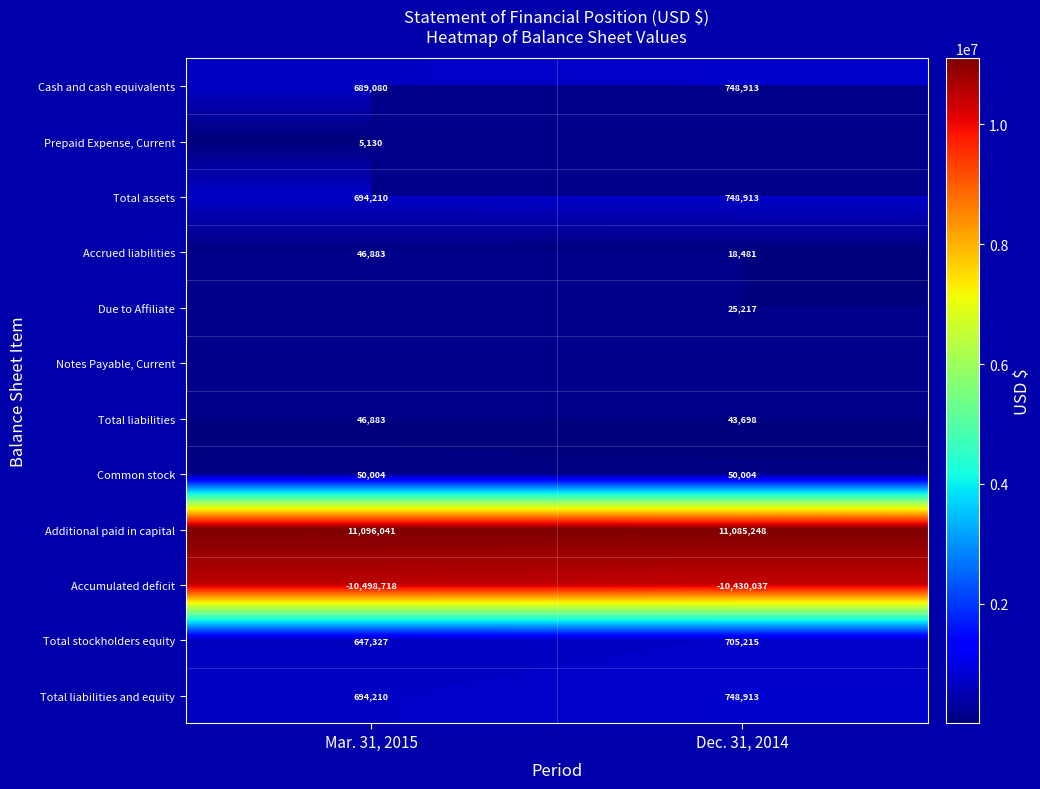

Is the value of Total liabilities at Mar. 31, 2015 greater than the value of Cash and cash equivalents at Dec. 31, 2014?

No